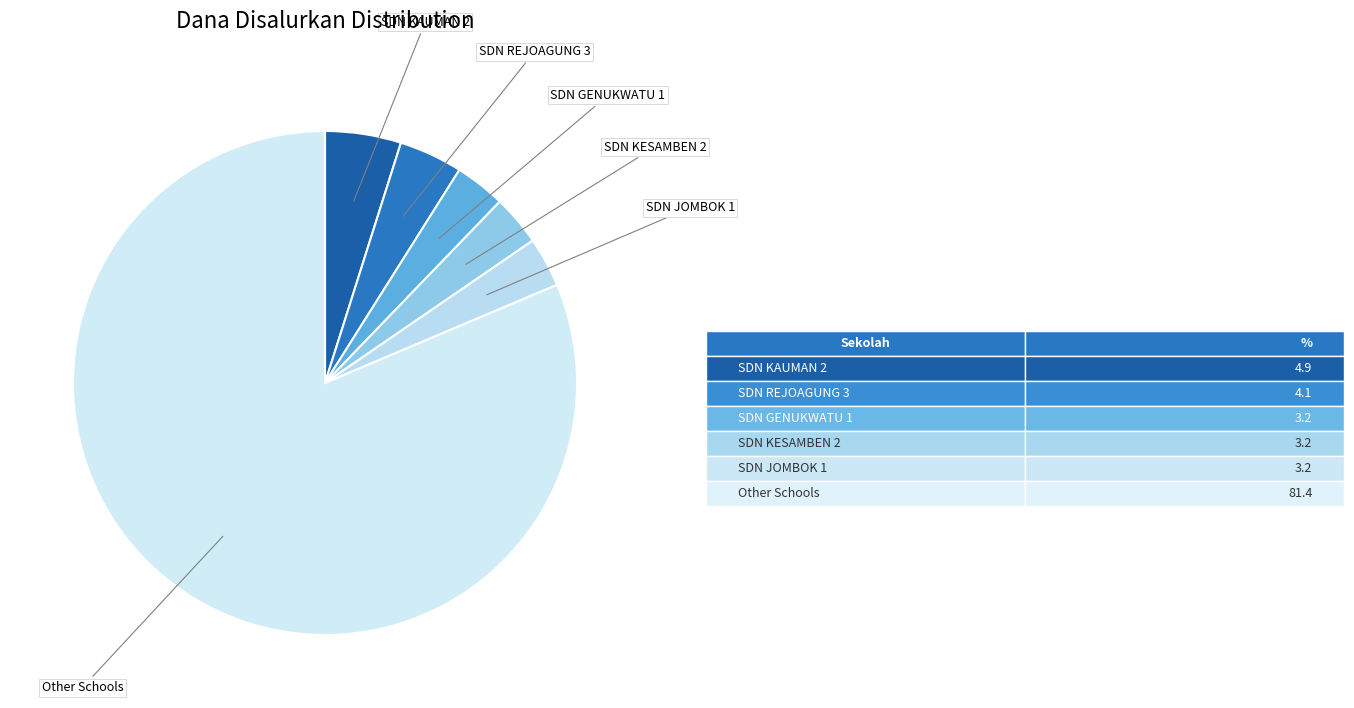

Does any single category account for the majority?

Yes